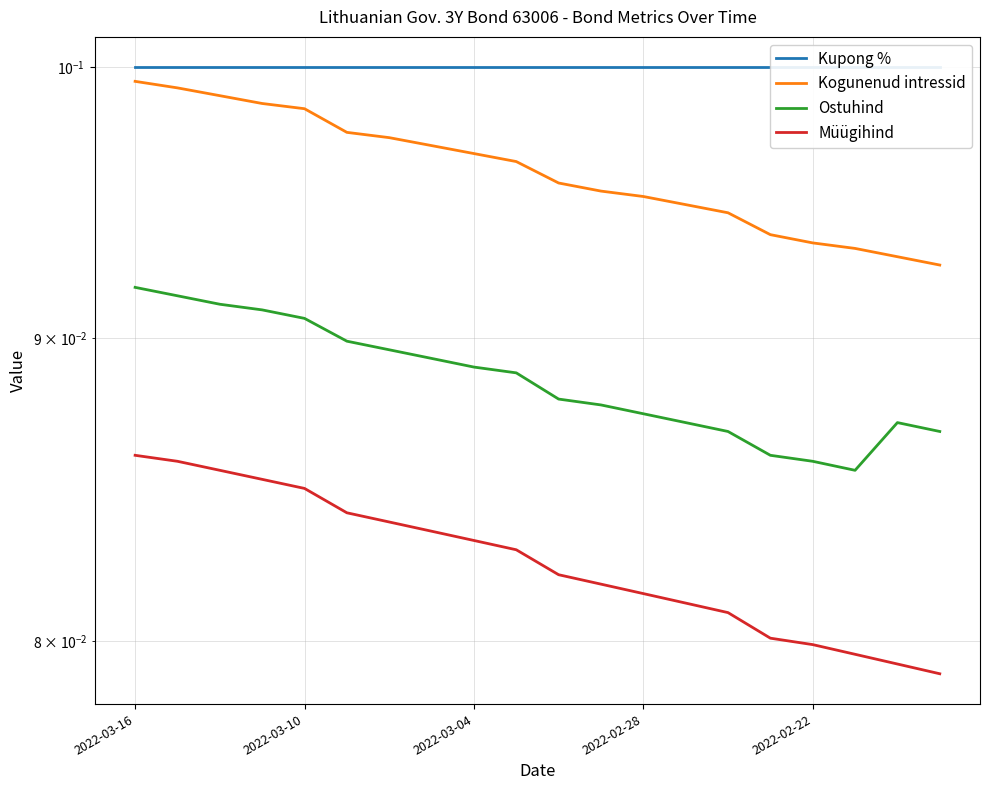

How many Müügihind values are between 0 and 1?

20